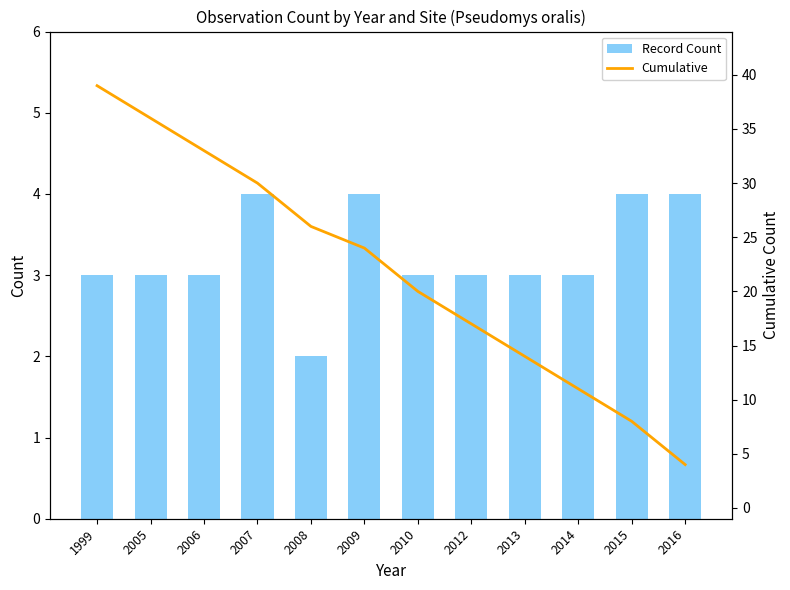

List the series in order of their peak value, highest first.

Cumulative, Record Count